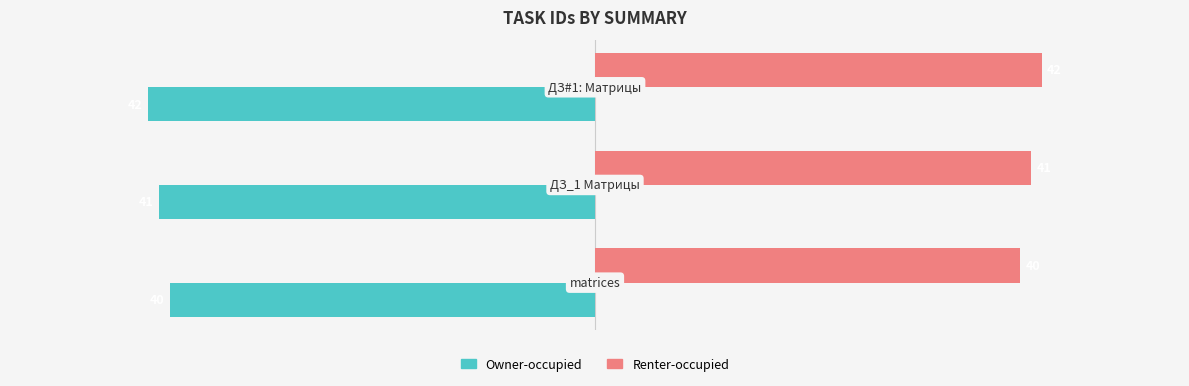

What is the smallest value displayed?

-42